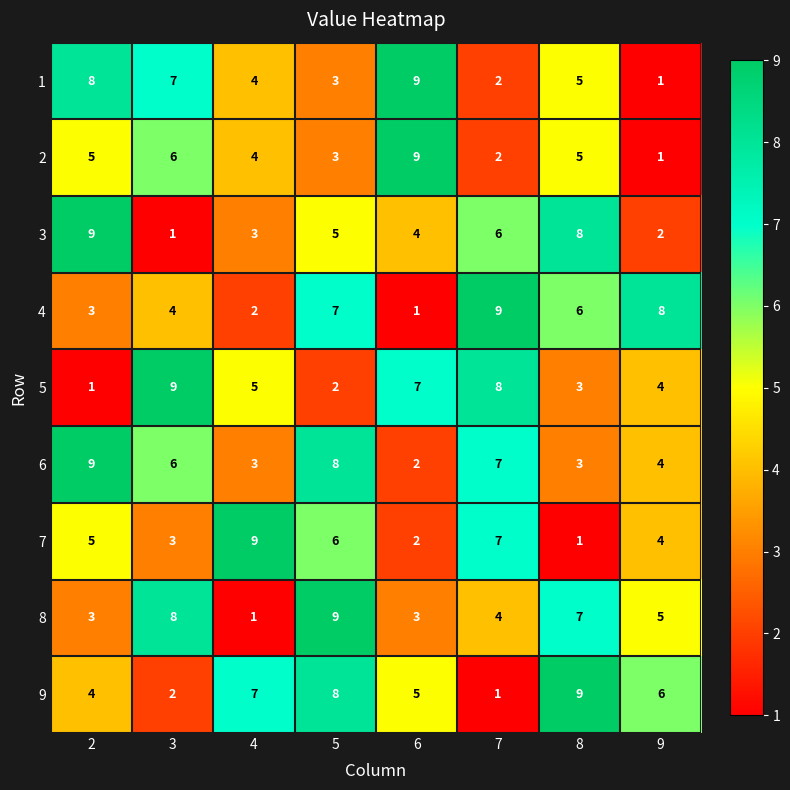

True or false: 8 has a value of 4 at 2.

False